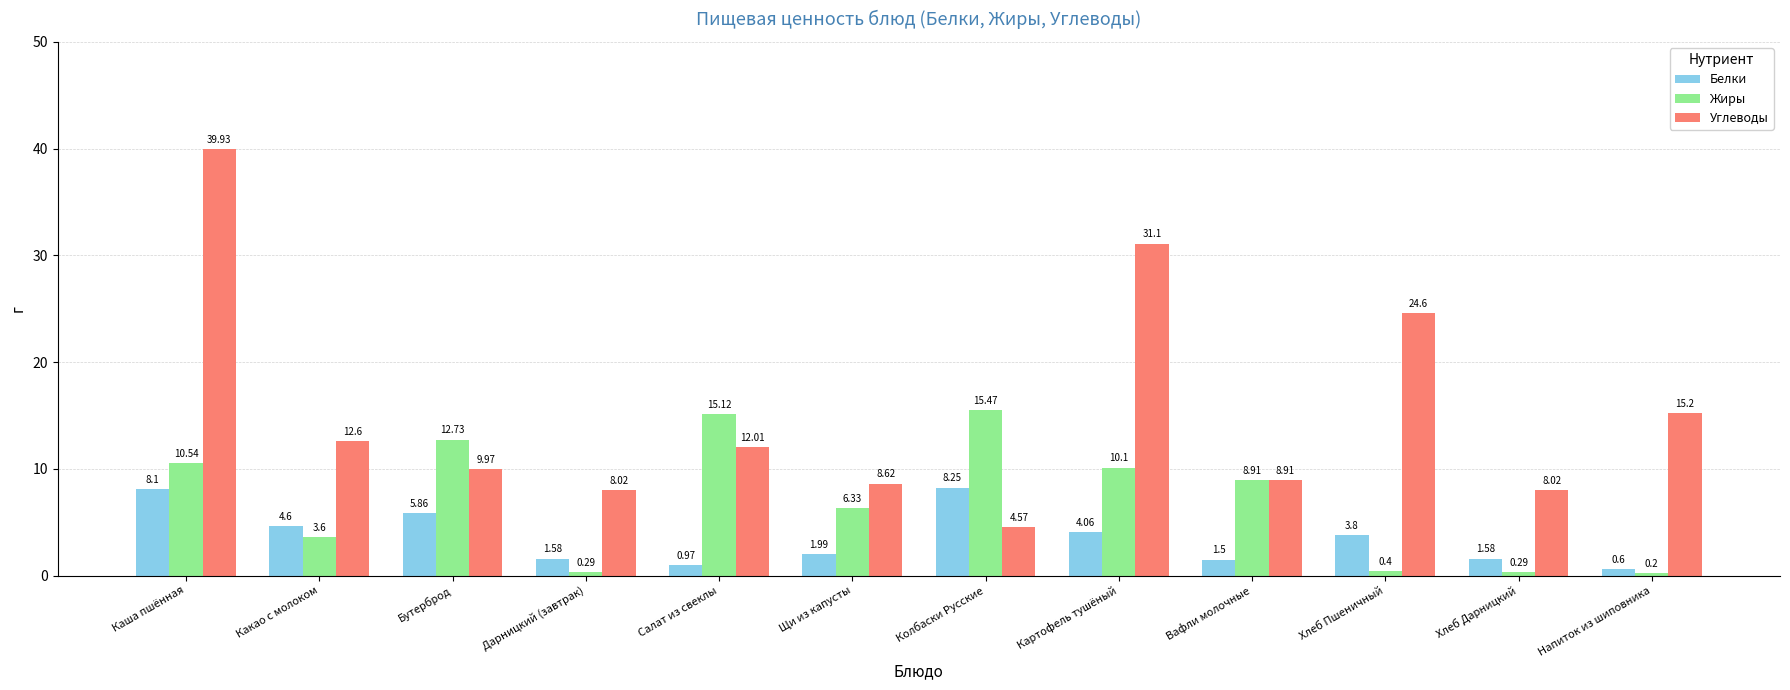

Which series changed the most between Каша пшённая and Какао с молоком?

Углеводы